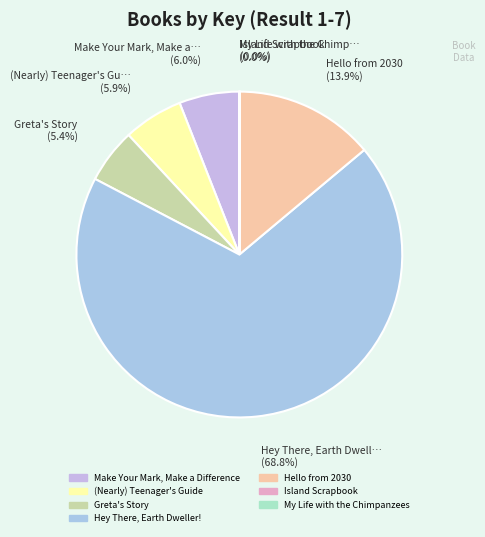

Which category accounts for the majority?

Hey There, Earth Dweller!